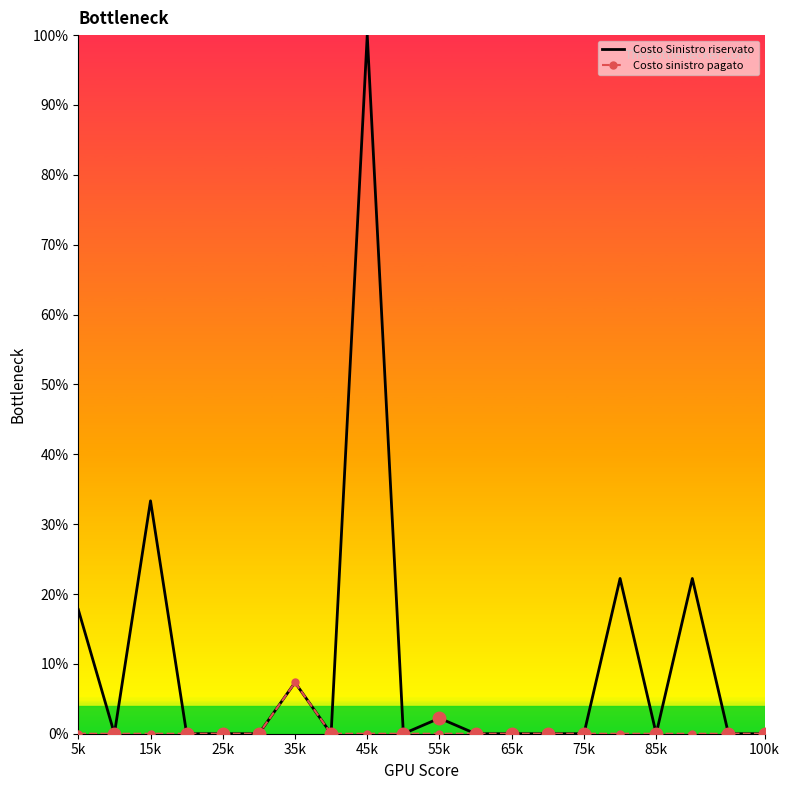

What are all the series names shown in the legend?

Costo Sinistro riservato, Costo sinistro pagato